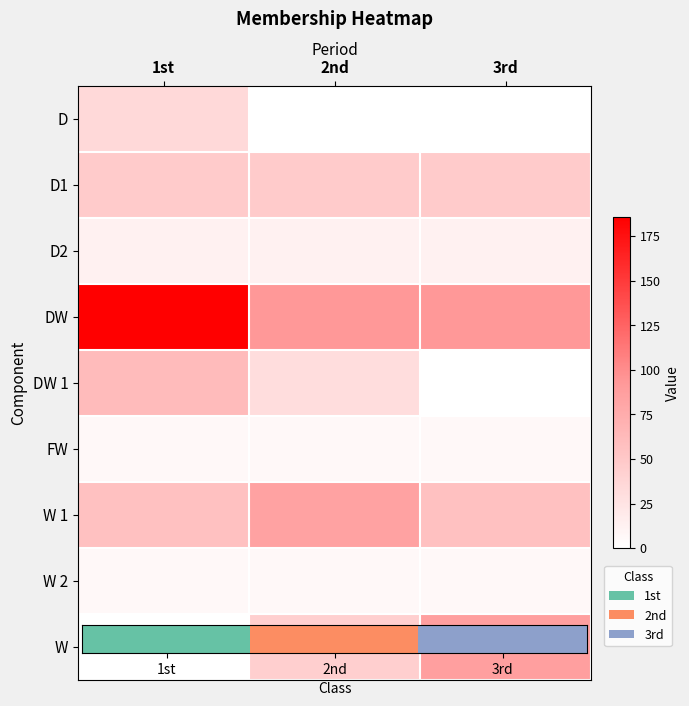

At how many categories does at least one series exceed 131?

1